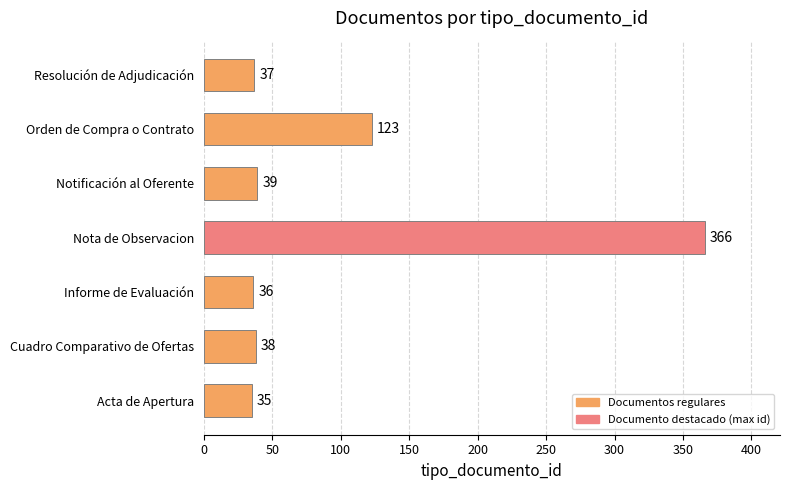

What is the change in value from Nota de Observacion to Resolución de Adjudicación?

-329